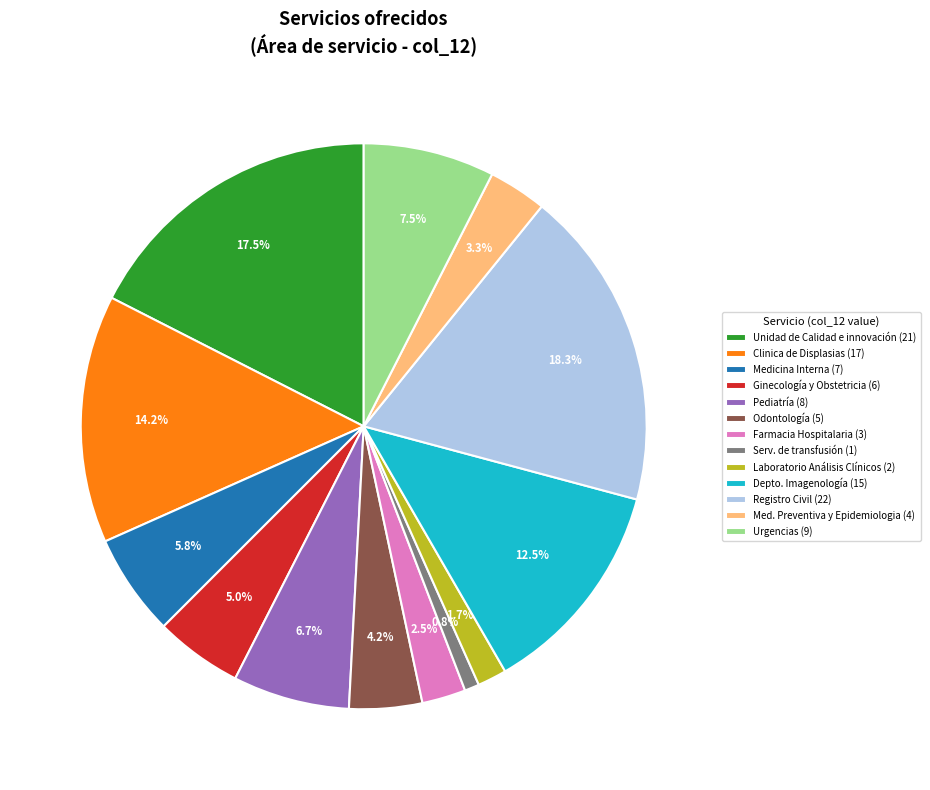

What is the largest slice in the pie chart?

Registro Civil (22)